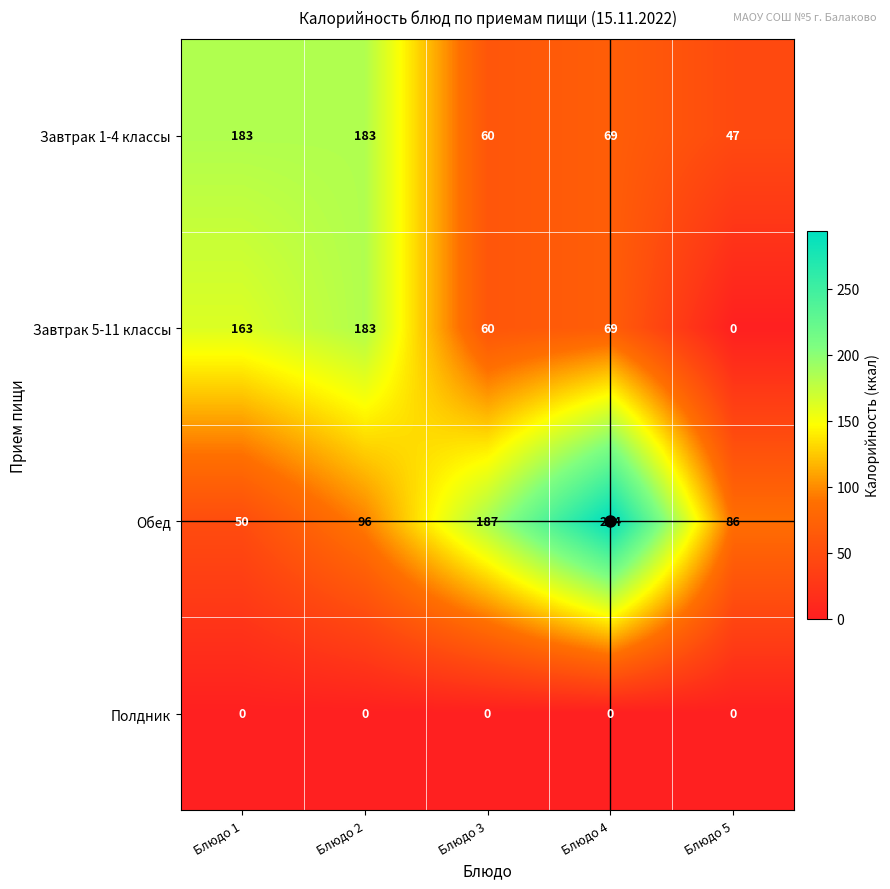

Which series has the widest spread of values?

Обед